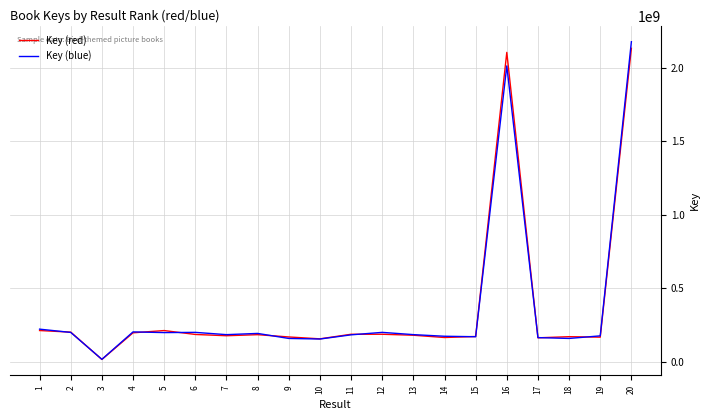

How many lines are shown in the chart?

2